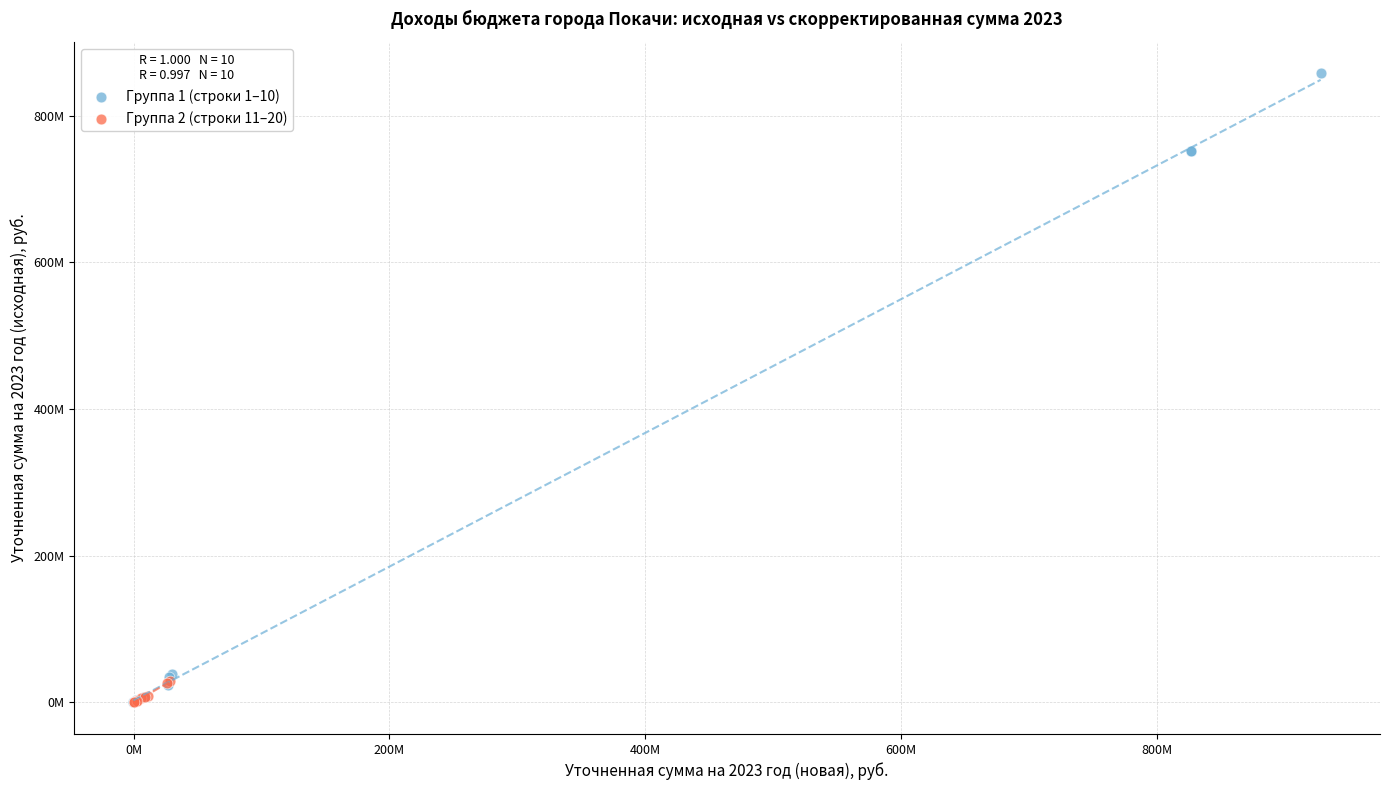

Which series reaches the maximum Y coordinate?

Группа 1 (строки 1–10)